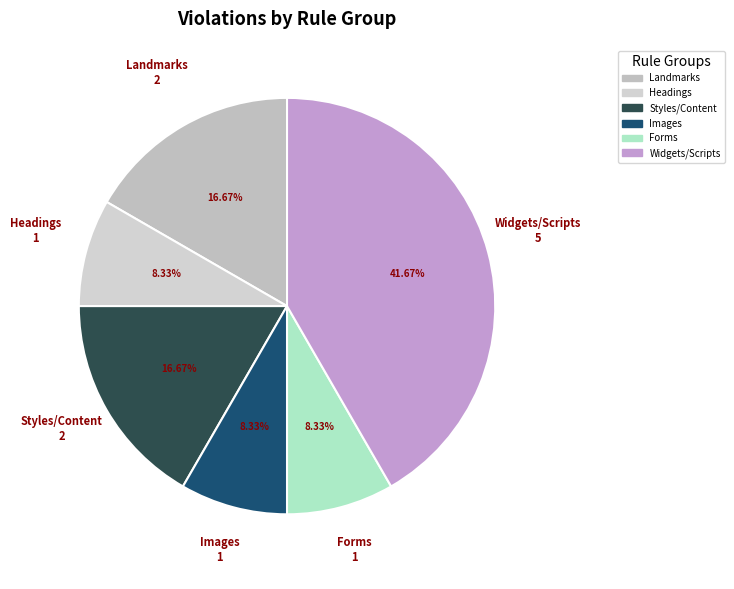

How many segments does this pie chart have?

6